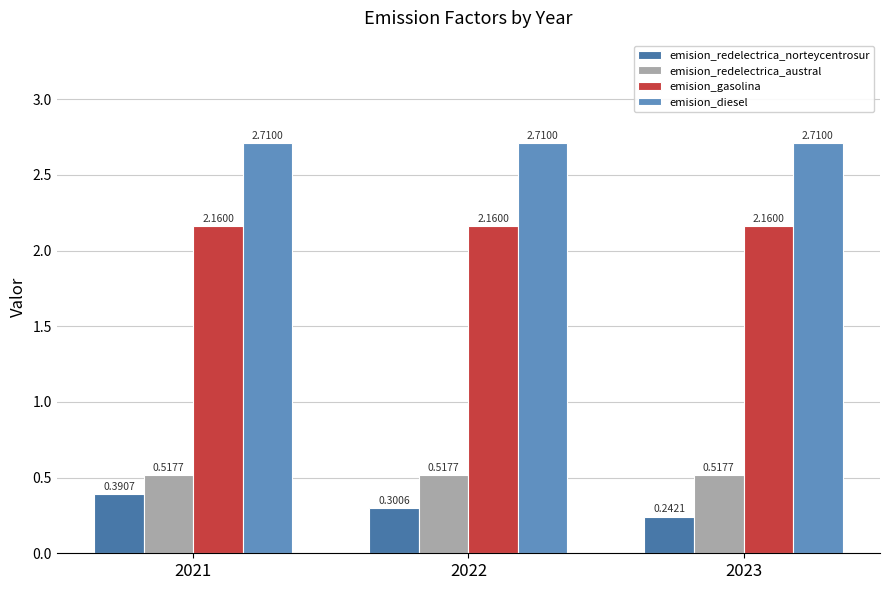

Are the bars horizontal?

No